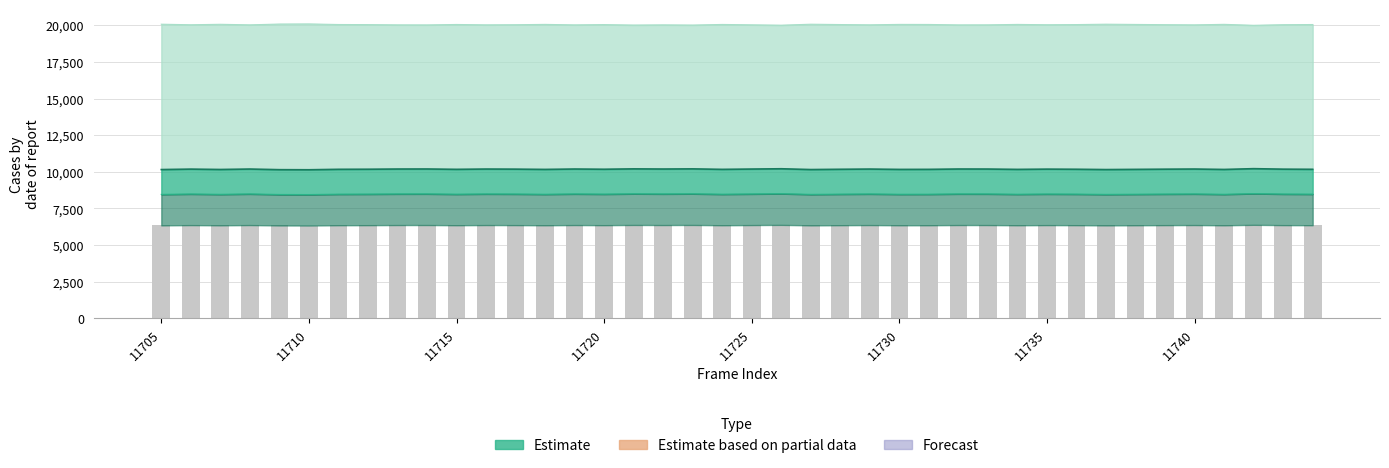

What is the difference between the maximum and second lowest values?

42.8